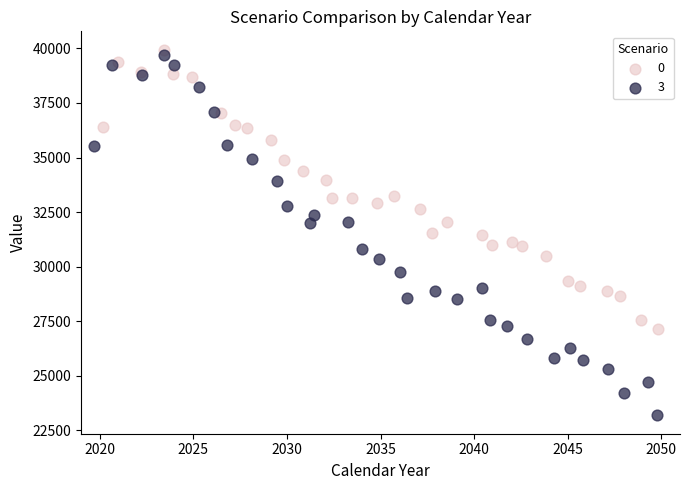

Which series has the widest spread of Y values?

3